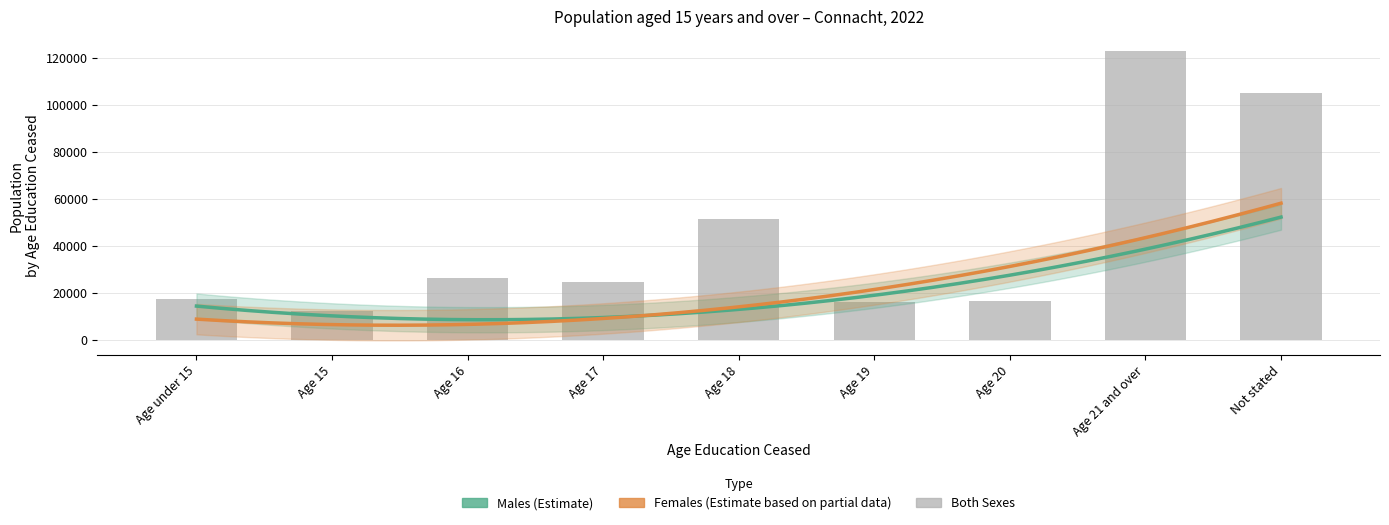

How many values in the Females series are below 10574?

4